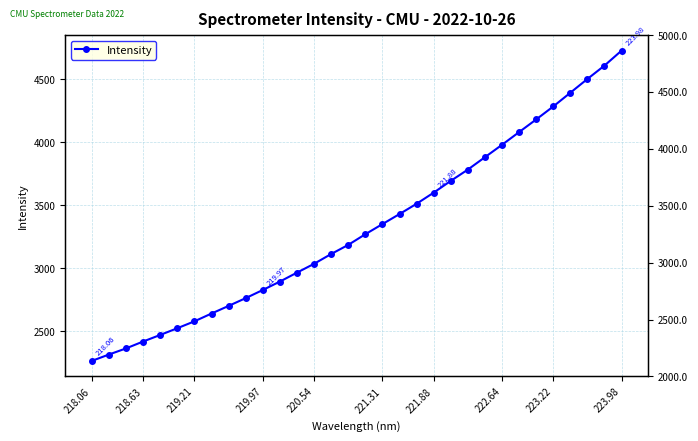

What is the difference between the maximum and minimum values?

2462.7